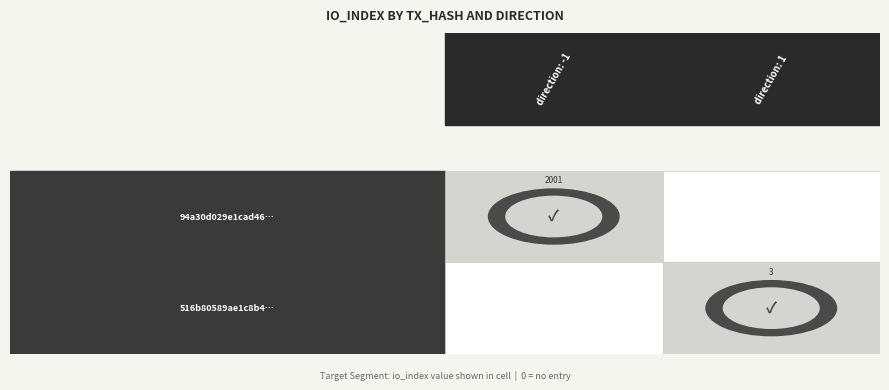

What is the average value of the 94a30d029e1cad462742e137ccf5b952c14d693 series?

1000